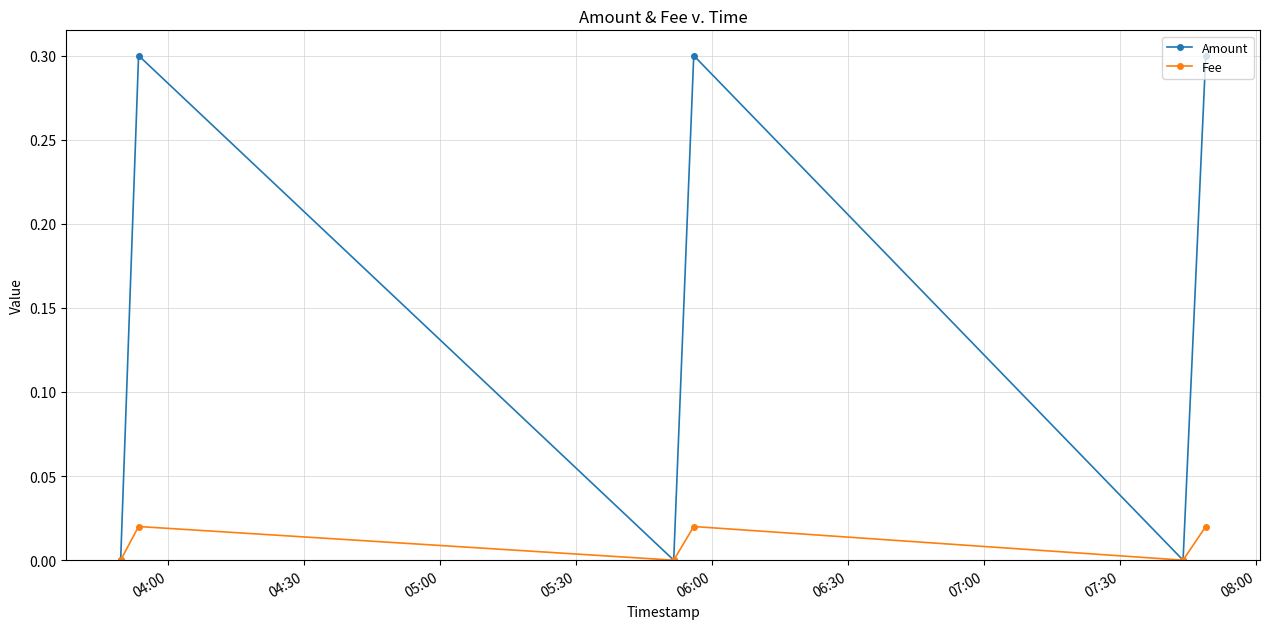

List the series in order of their peak value, highest first.

Amount, Fee